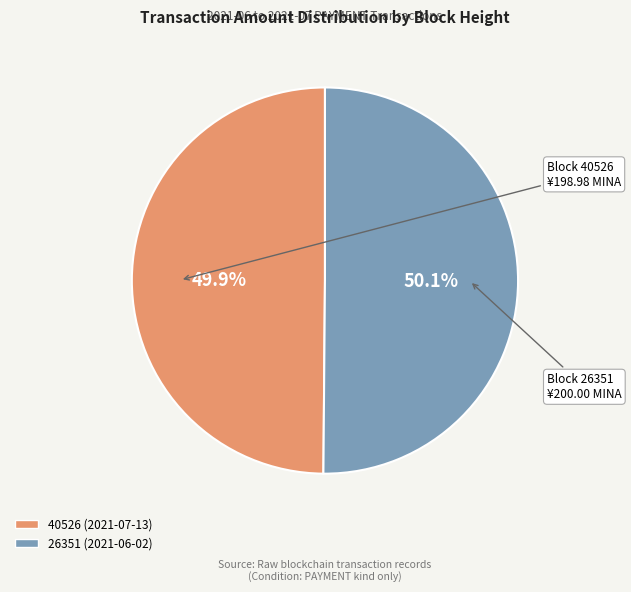

What percentage is the 26351 slice, to the nearest percent?

50%